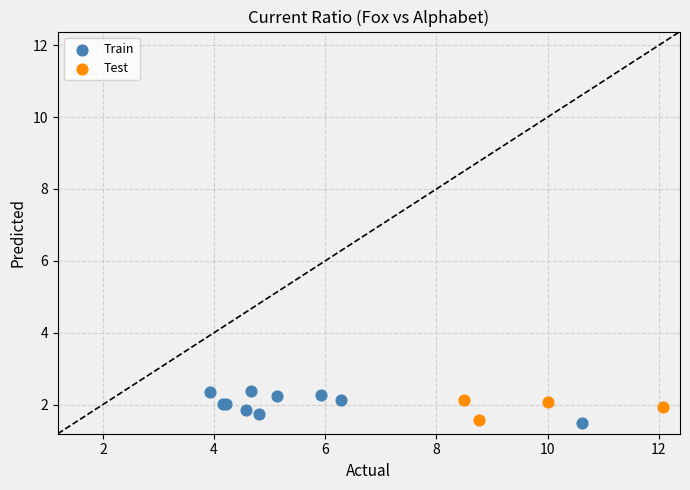

Which series reaches the maximum Y coordinate?

Train